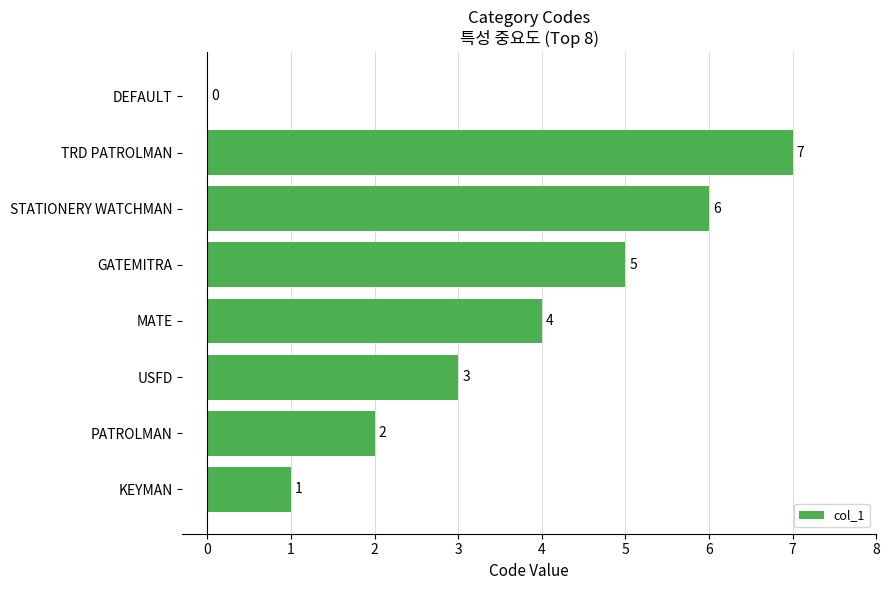

What is the approximate value at GATEMITRA?

5